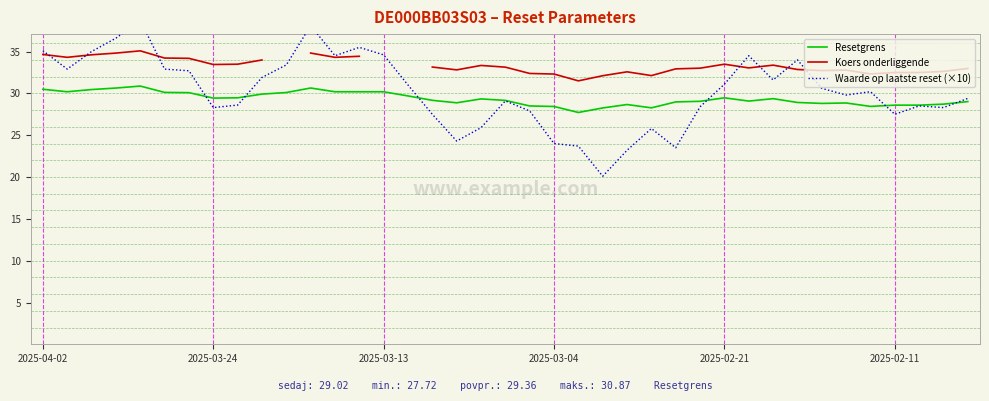

True or false: Koers onderliggende and Resetgrens intersect in this chart.

False